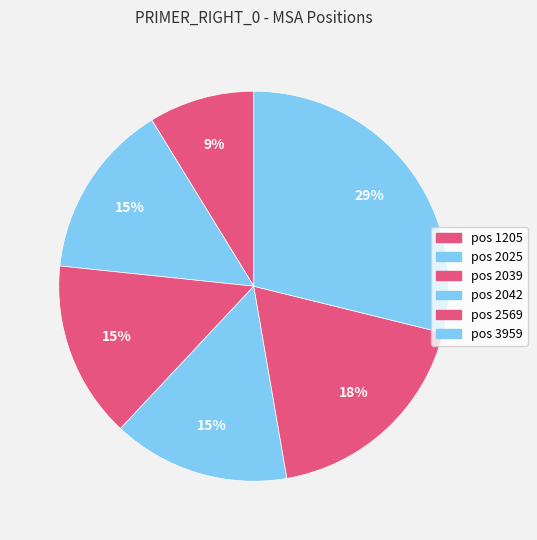

Does any single category account for the majority?

No